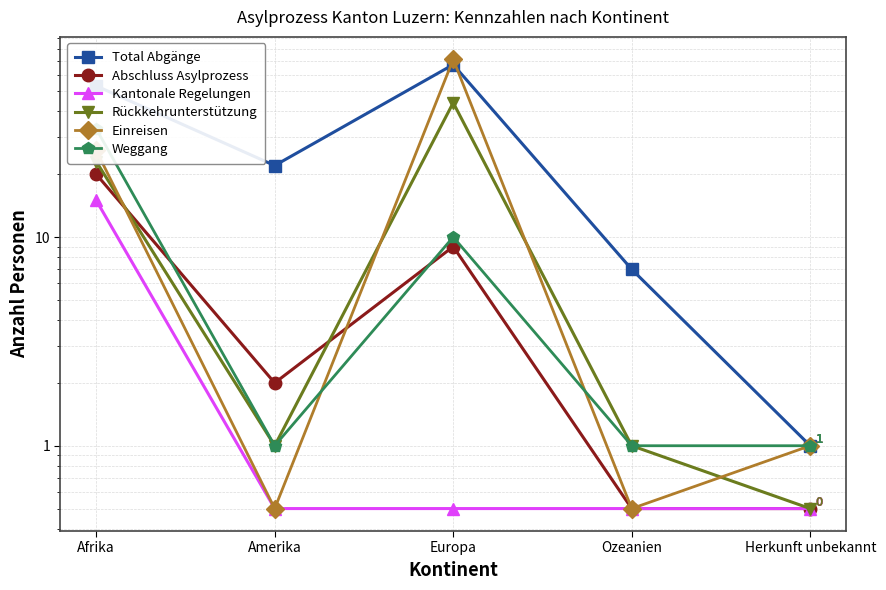

What is the sum of the Kantonale Regelungen values at Afrika and Ozeanien?

15.5